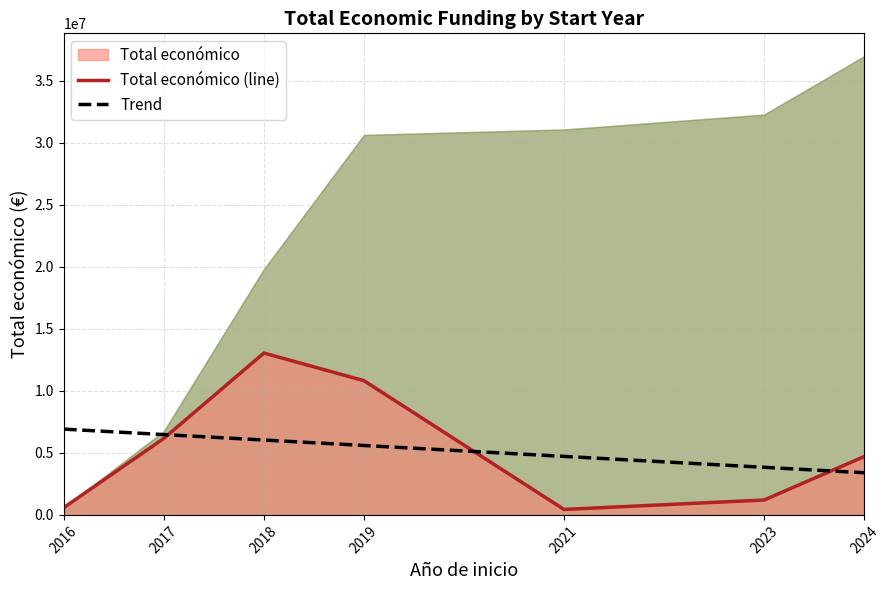

The value of Total económico (line) at 2018 is 13052016. True or false?

True